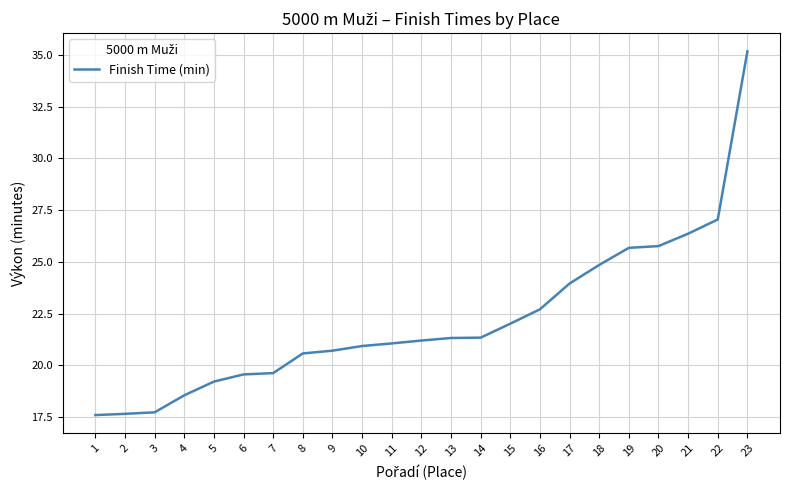

What is the change in value from 2 to 14?

+3.7